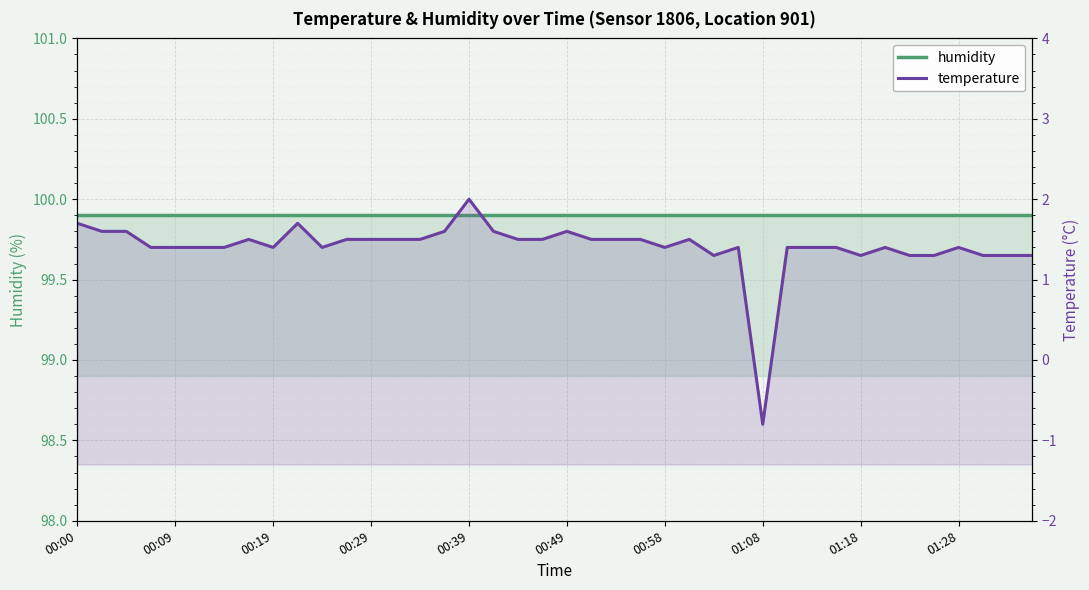

What is the sum of the temperature values at 00:19 and 30?

3.0